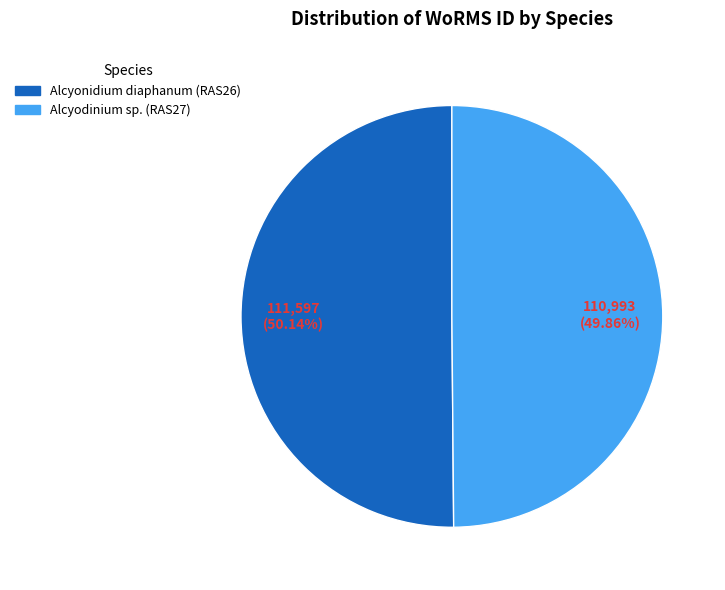

What is the ratio of the value at Alcyodinium sp. (RAS27) to the value at Alcyonidium diaphanum (RAS26)?

1.0